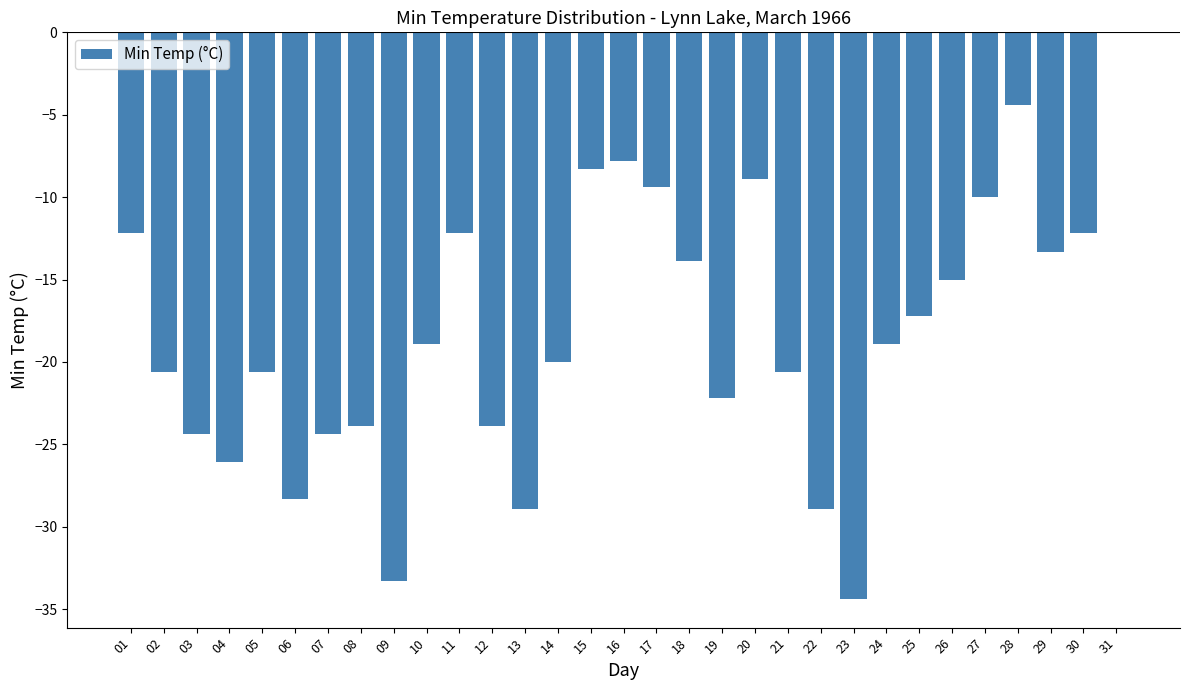

At which category does the chart reach its peak across all series?

31